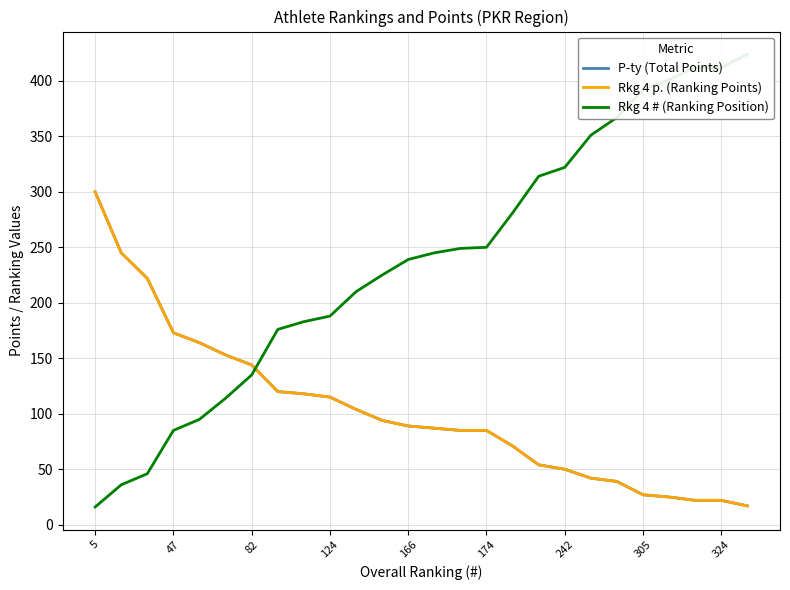

True or false: P-ty (Total Points) and Rkg 4 p. (Ranking Points) cross at least once.

False